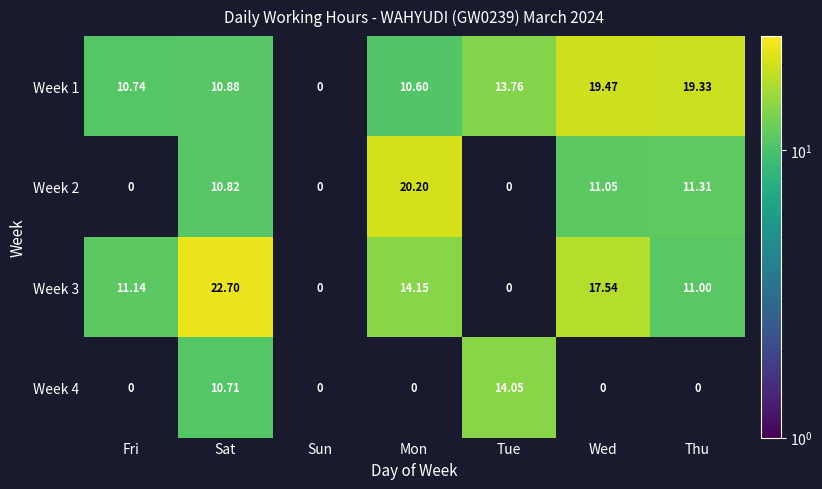

Which category has the lowest value in the Week 1 series?

Sun